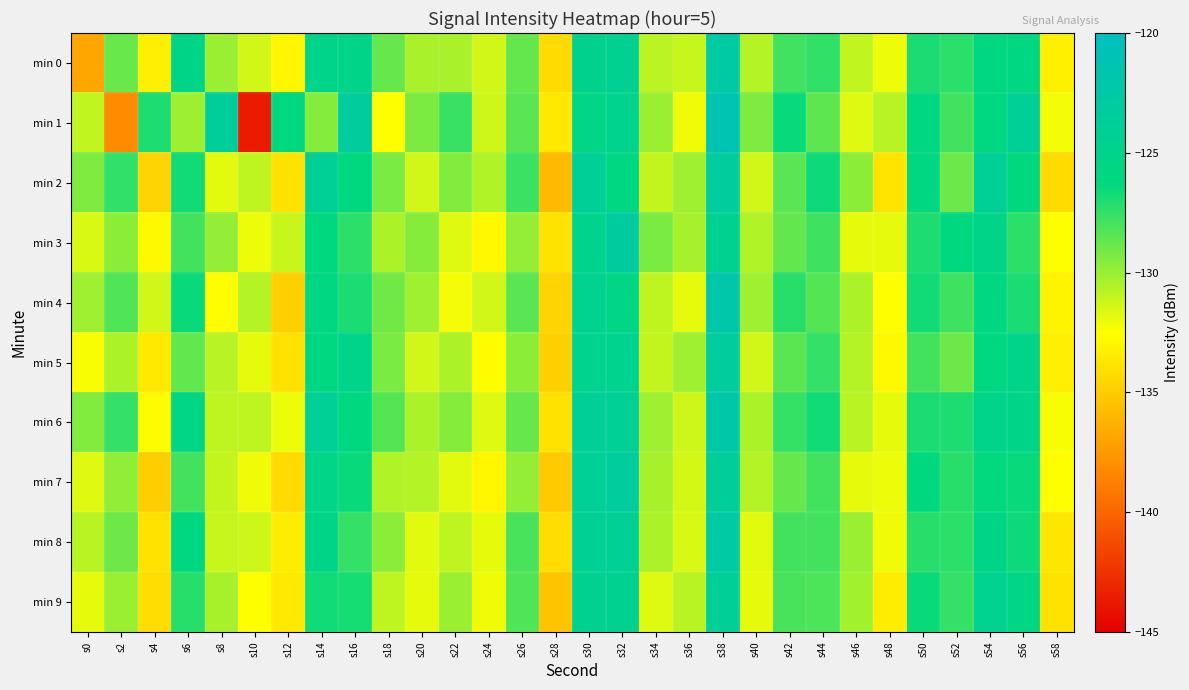

How many data points does each series have?

30